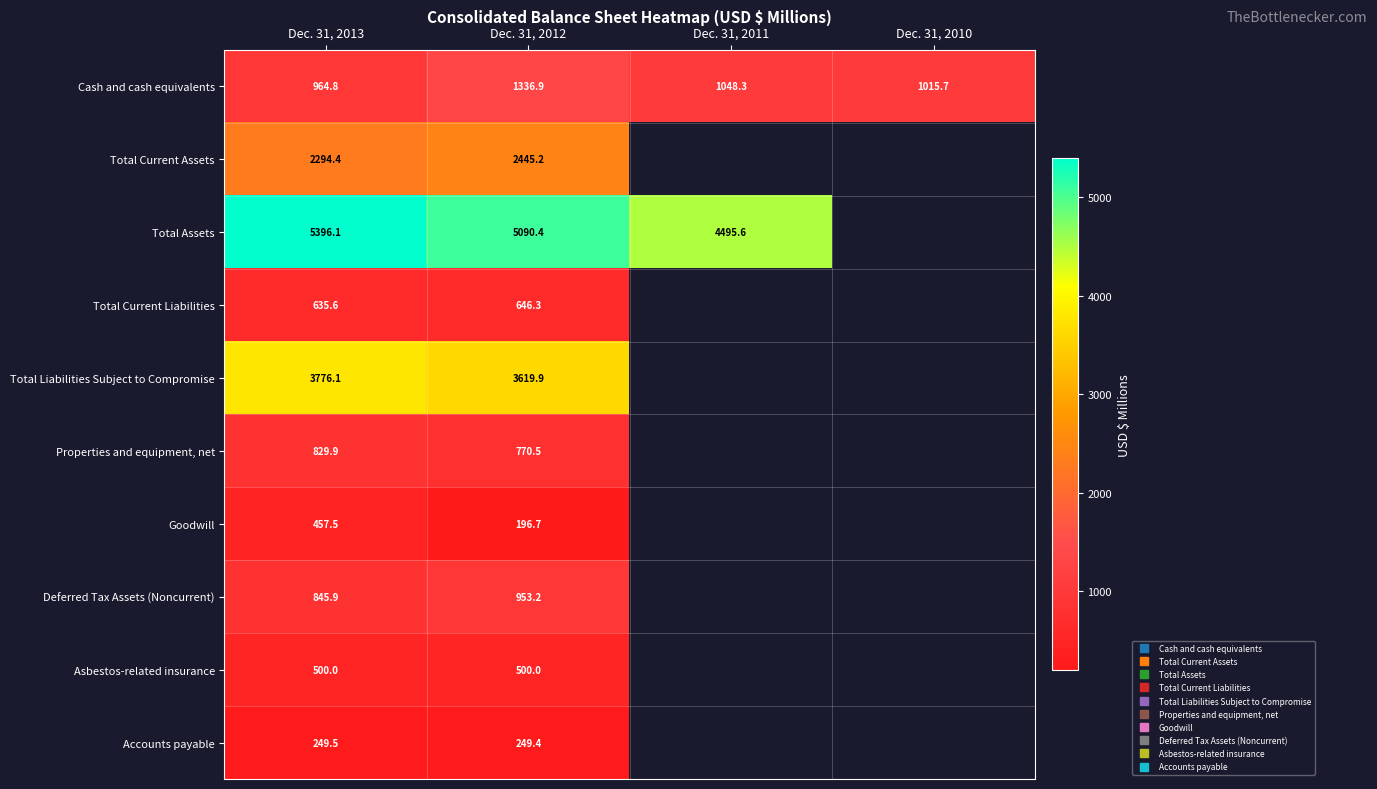

Which category has the lowest value across all series?

Dec. 31, 2012